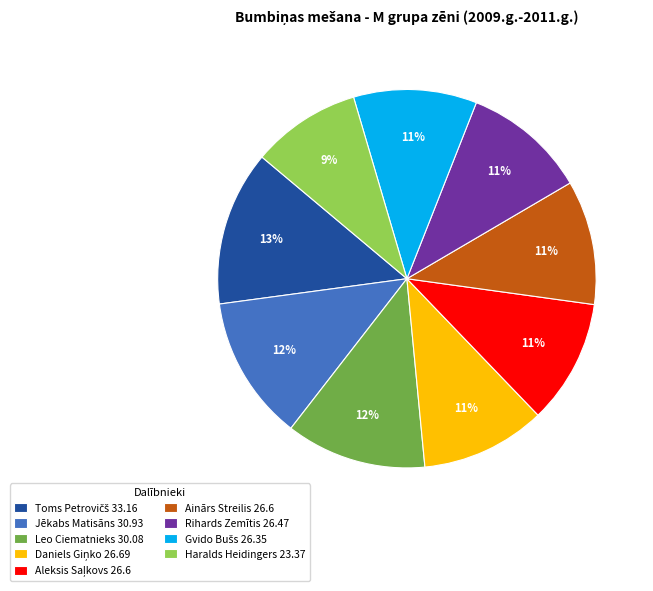

Between Jēkabs Matisāns 30.93 and Ainārs Streilis 26.6, which is larger?

Jēkabs Matisāns 30.93